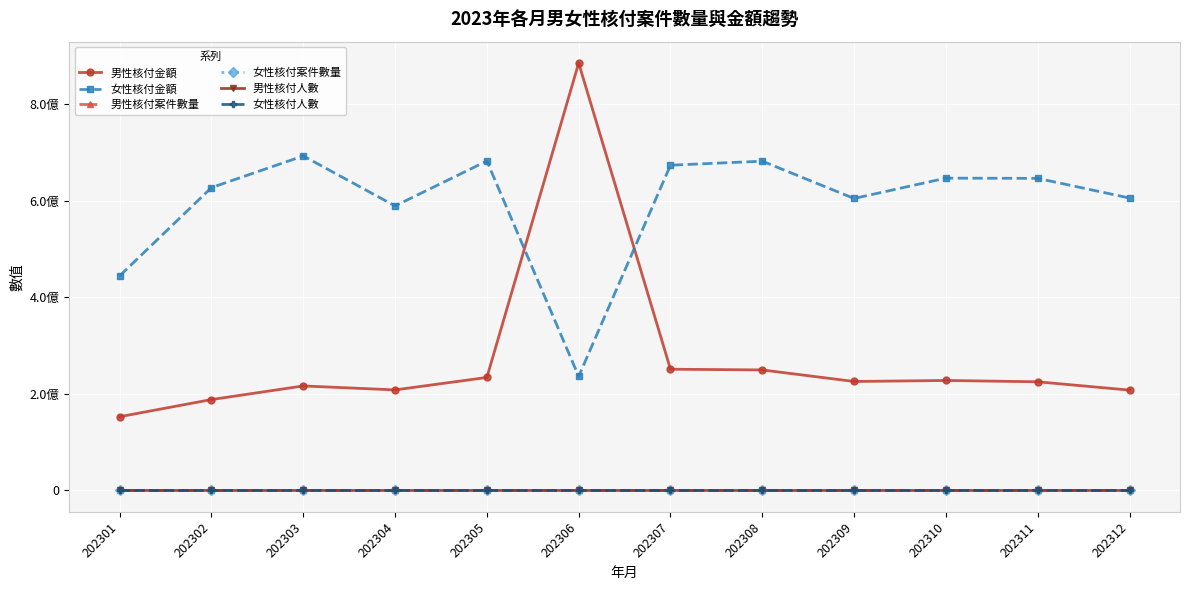

What are all the series names shown in the legend?

男性核付金額, 女性核付金額, 男性核付案件數量, 女性核付案件數量, 男性核付人數, 女性核付人數